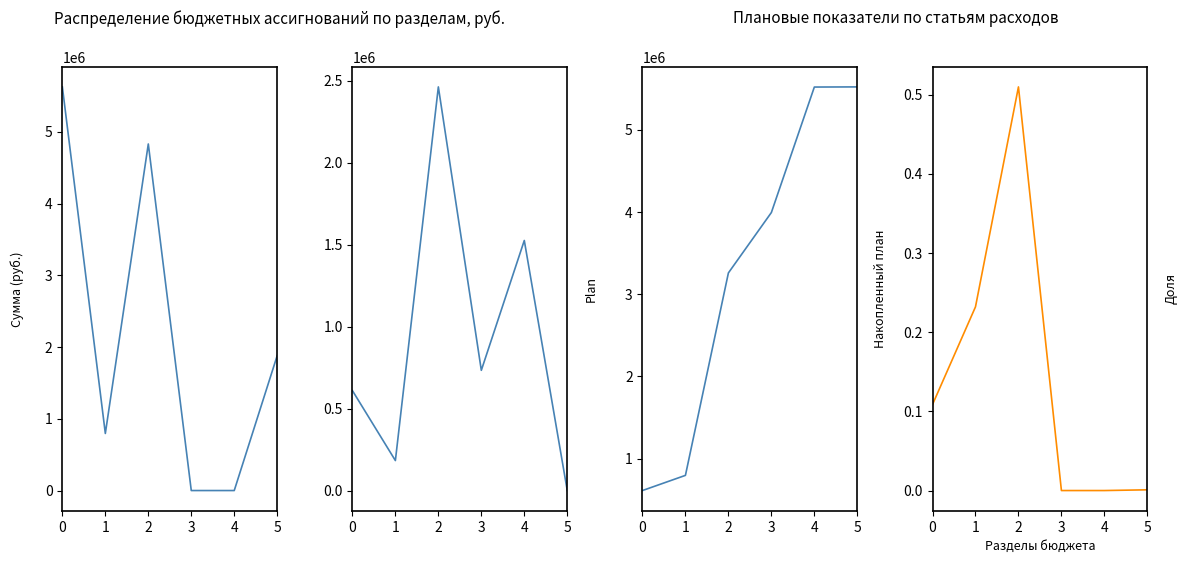

Between 2 and 5, which series saw the biggest shift?

Общегосударственные вопросы